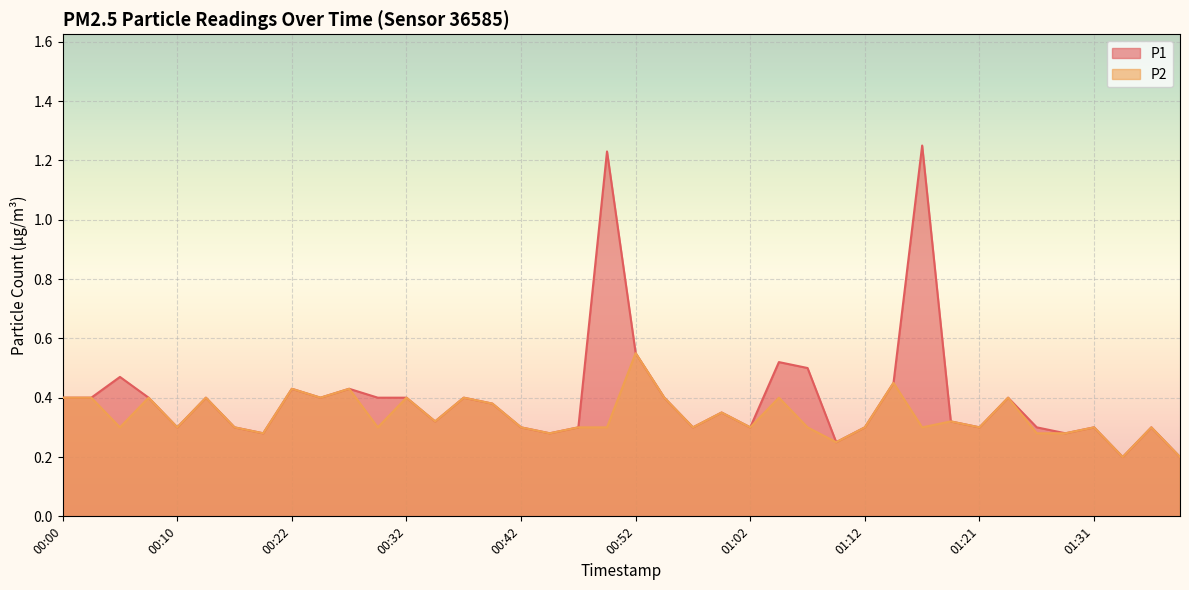

What is the label of the 23rd point from the right?

00:44